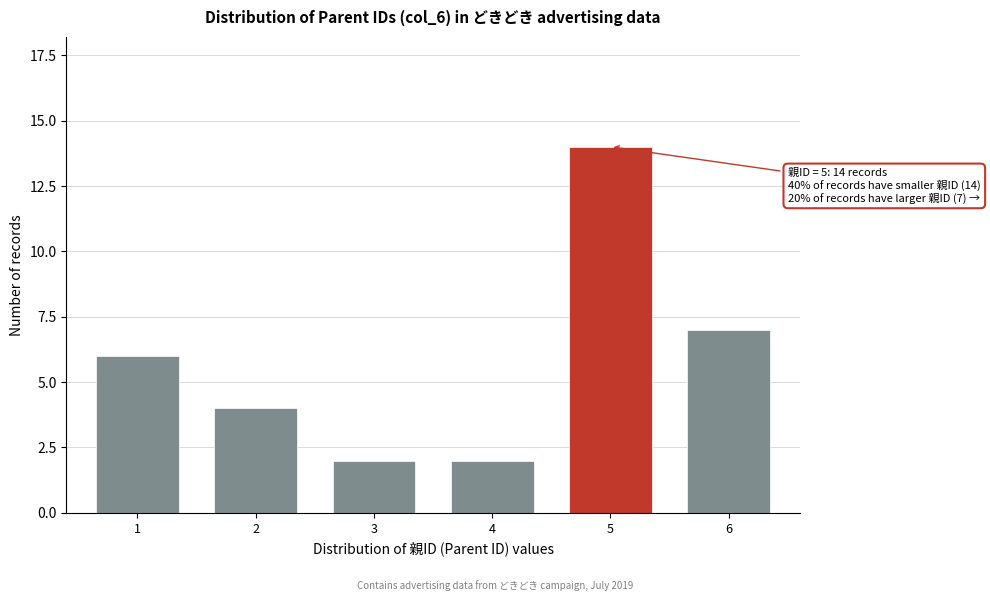

Reading left to right, extract all data points from this chart.

1=6	2=4	3=2	4=2	5=14	6=7